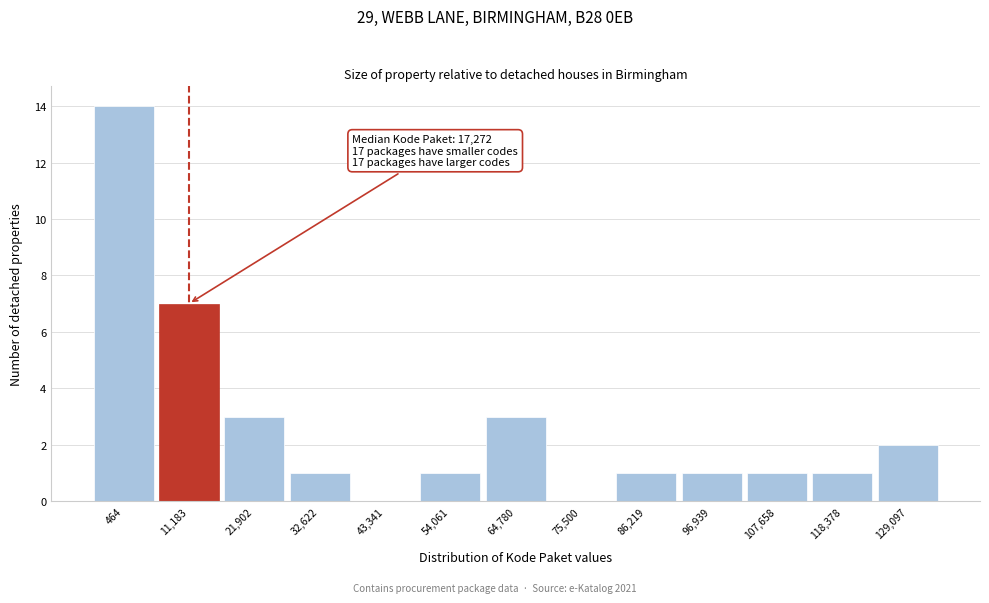

Reading right to left, transcribe all the data shown in this chart.

129,097=2	118,378=1	107,658=1	96,939=1	86,219=1	75,500=0	64,780=3	54,061=1	43,341=0	32,622=1	21,902=3	11,183=7	464=14